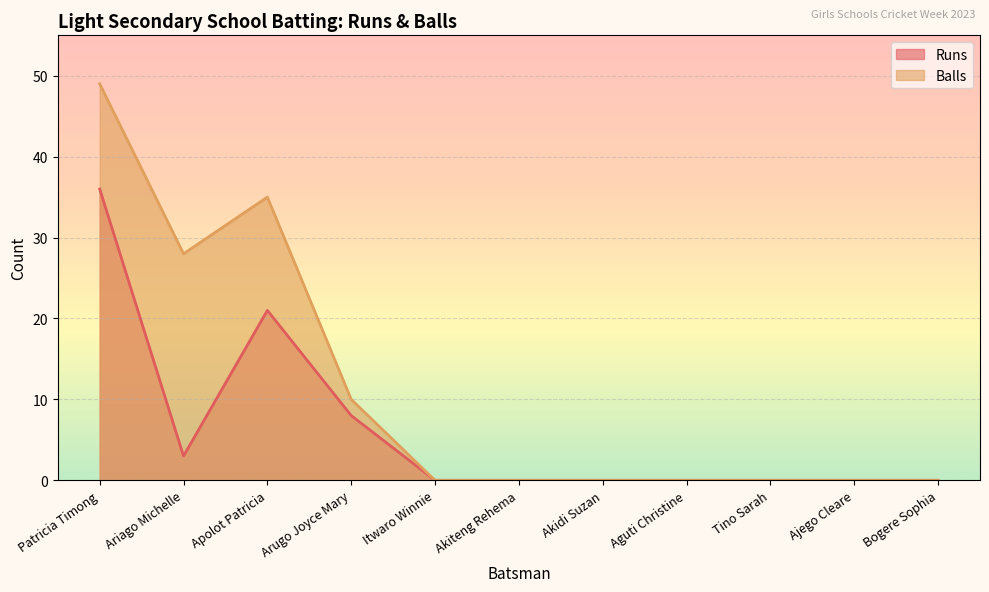

Reading right to left, transcribe all the data shown in this chart.

Runs: 0	0	0	0	0	0	0	8	21	3	36
Balls: 0	0	0	0	0	0	0	10	35	28	49